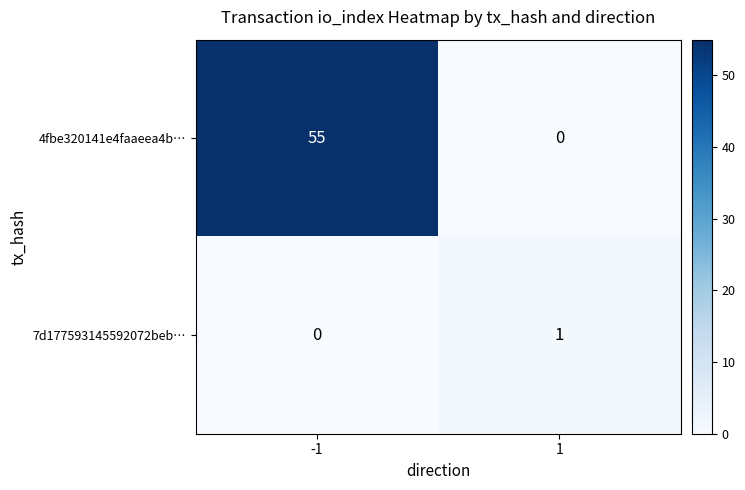

True or false: 4fbe320141e4faaeea4b… has a value of -36 at 1.

False